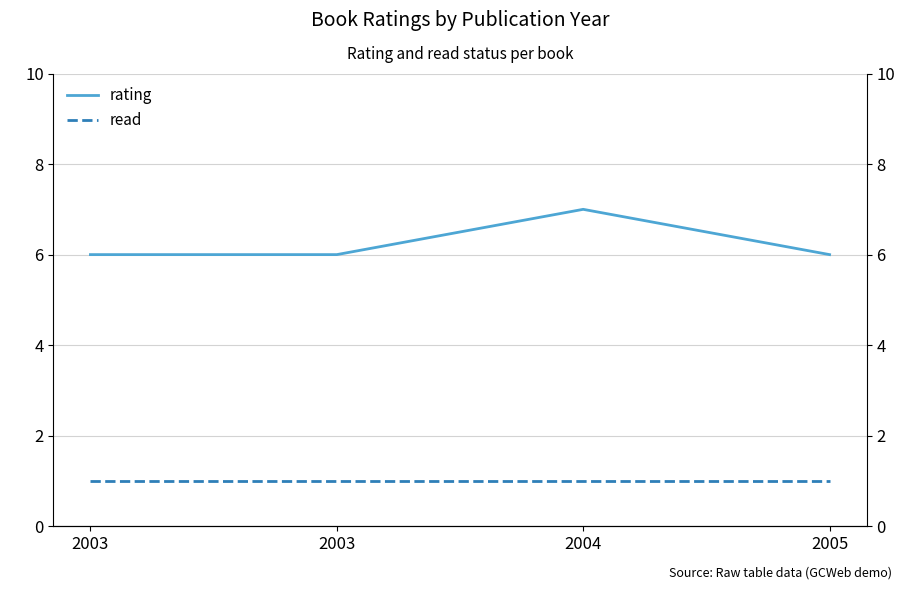

Count the rating values in the range 6 to 7.

4